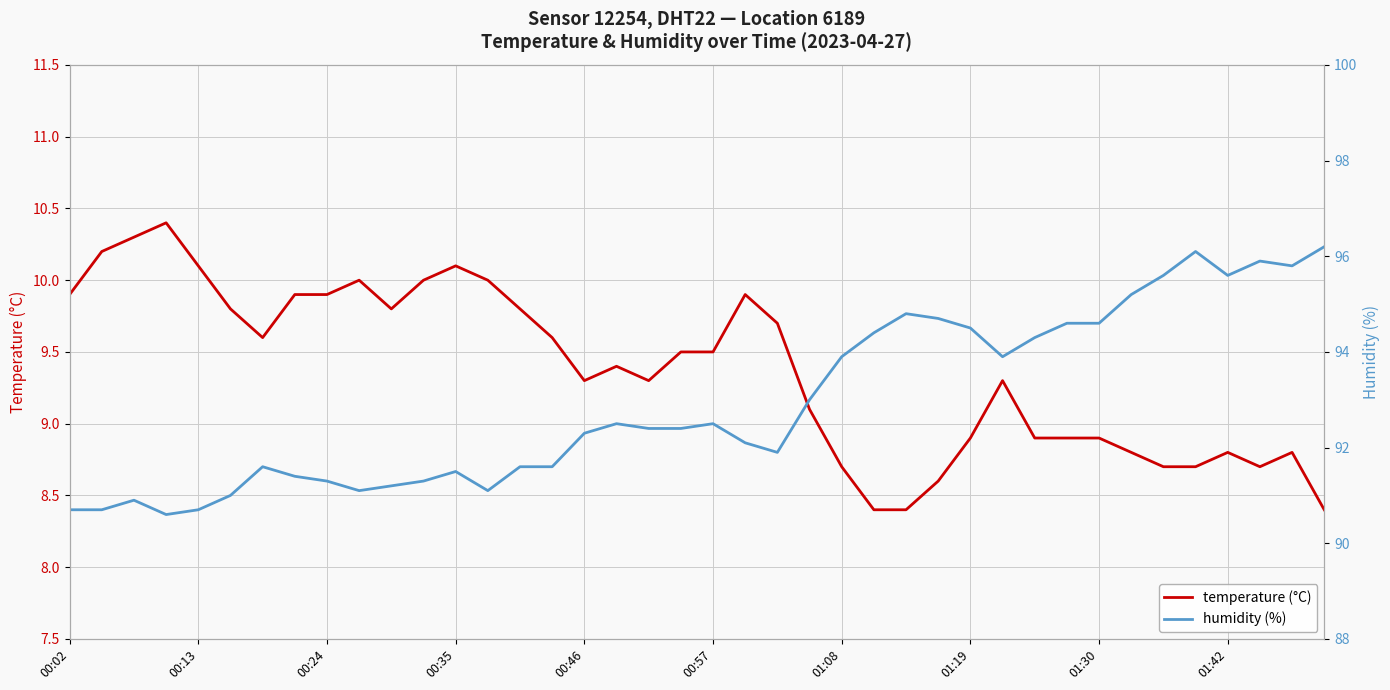

At which label does temperature (°C) first exceed 9?

00:02